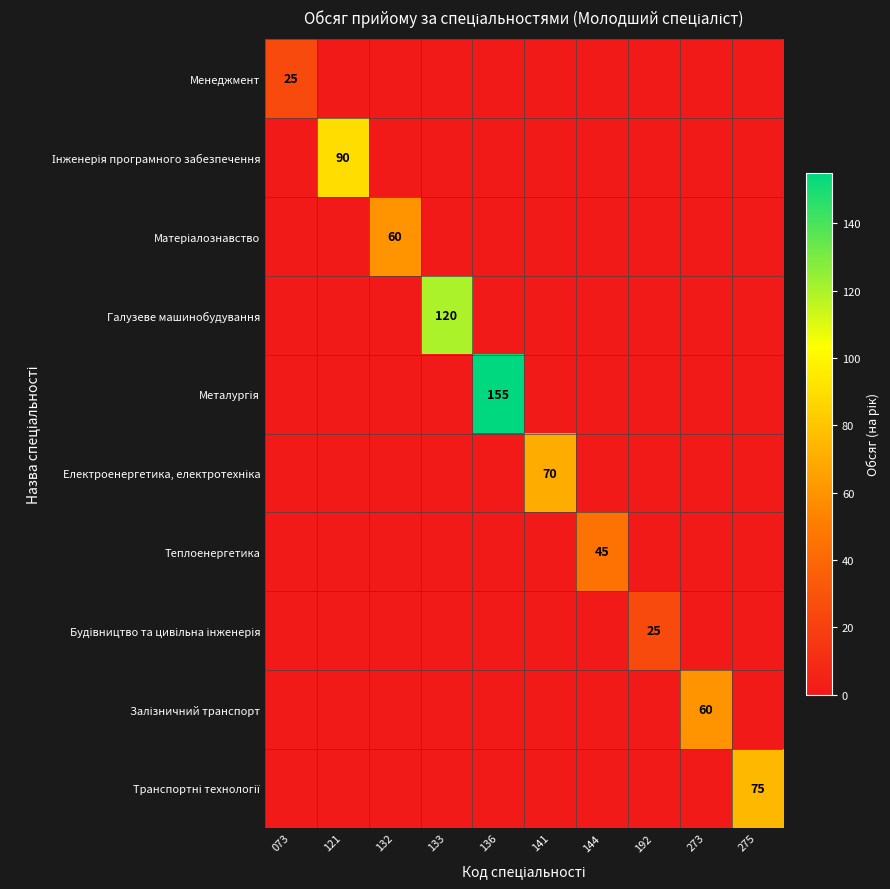

The Теплоенергетика series shows 45 at 144. True or false?

True